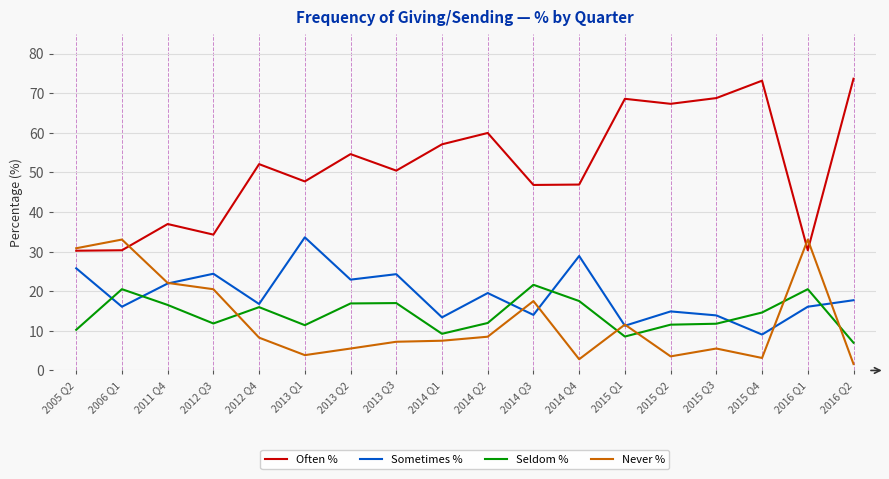

Where does the Seldom % series first go above 14?

2006 Q1